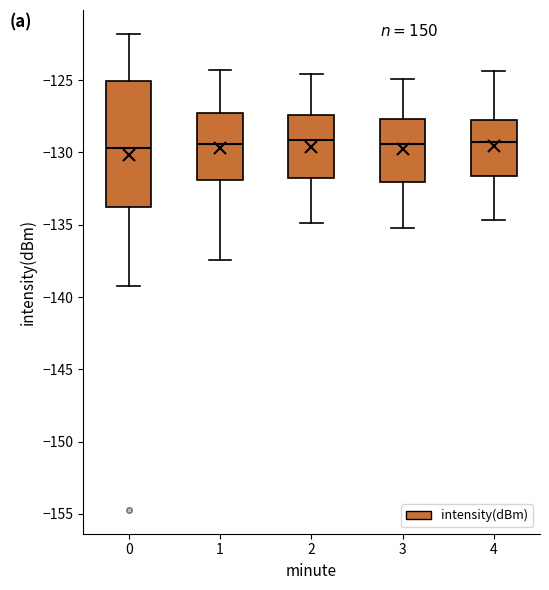

Reading left to right, transcribe this box plot: for each box, give where its median line is, the range the box spans, and where its two whiskers end, as read against the y-axis. The values are not printed on the chart, so give them approximately, as read against the axis.

0: median -129.5, box -134.0 to -125.0, whiskers -139.5 to -122.0
1: median -129.5, box -132.0 to -127.5, whiskers -137.5 to -124.5
2: median -129.0, box -132.0 to -127.5, whiskers -135.0 to -124.5
3: median -129.5, box -132.0 to -127.5, whiskers -135.0 to -125.0
4: median -129.0, box -131.5 to -128.0, whiskers -134.5 to -124.5